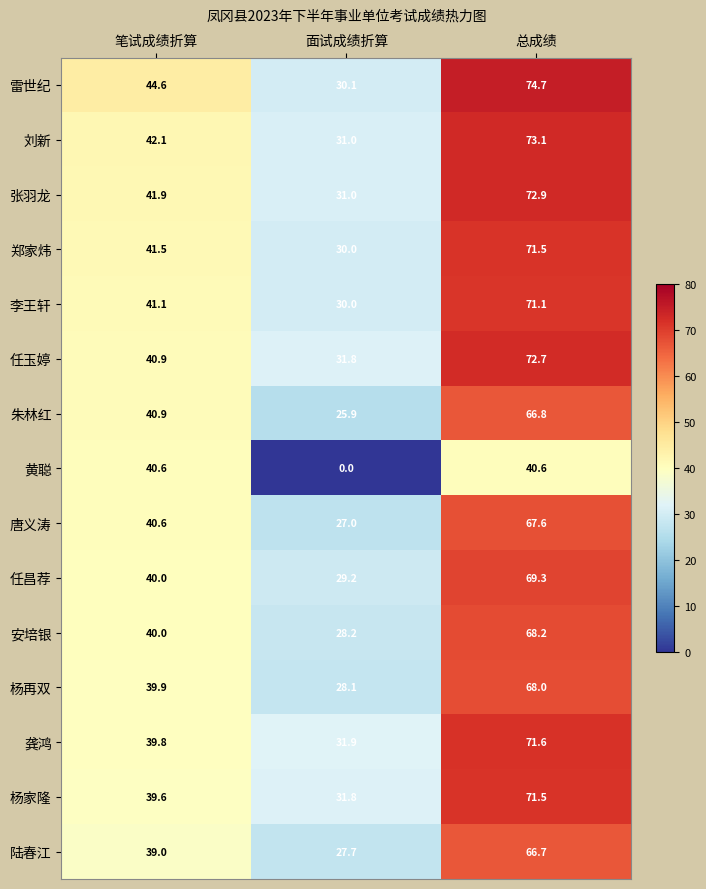

The value of 任昌荐 at 面试成绩折算 is 15.8. True or false?

False